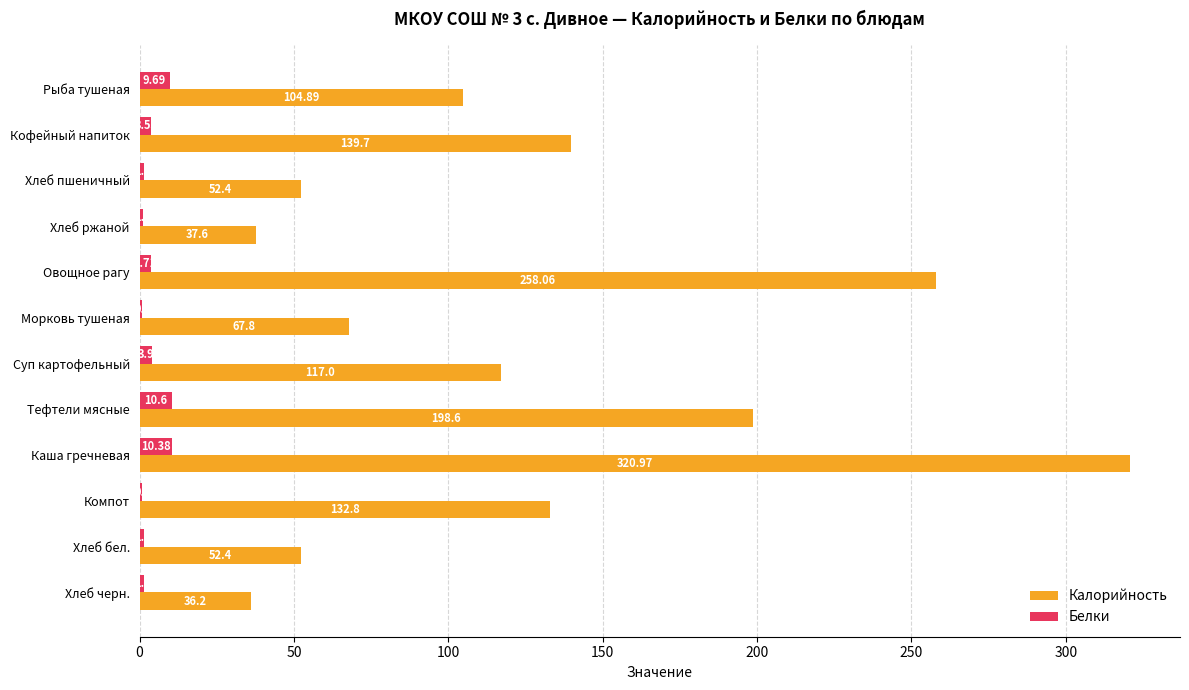

At which label is Калорийность closest to 178?

Тефтели мясные